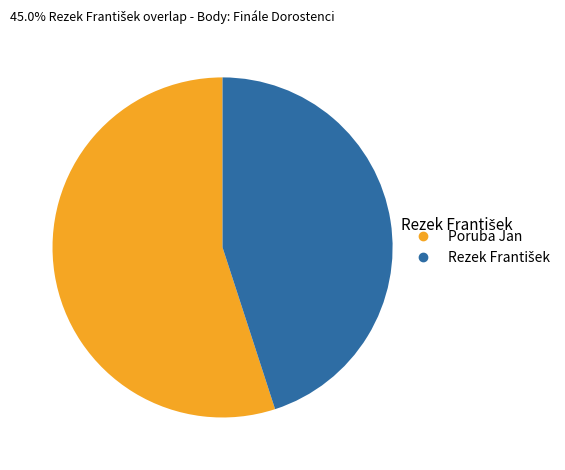

Which slice is the largest?

Poruba Jan